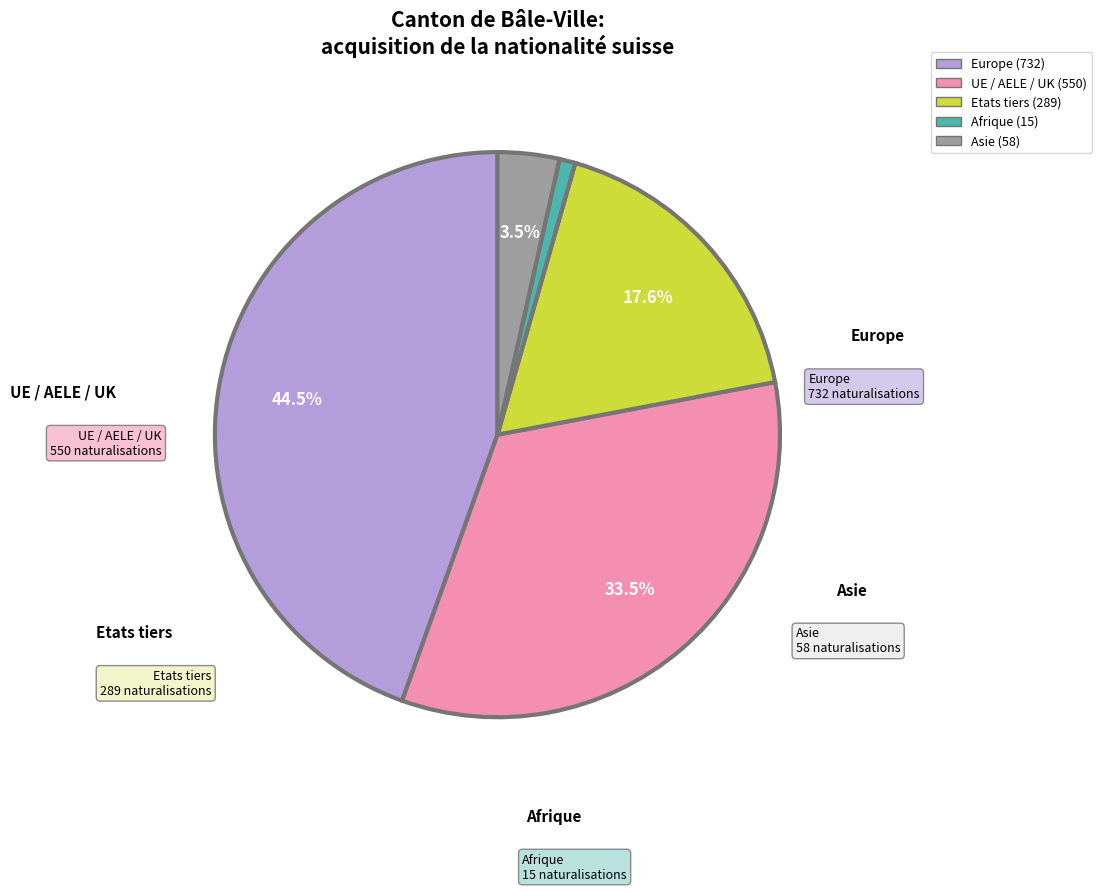

What is the total percentage of Etats tiers and Asie?

21.1%